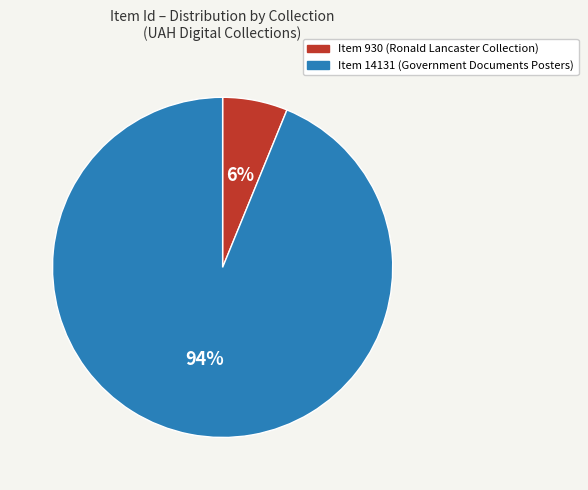

Is it true that Item 930 (Ronald Lancaster Collection) is 1% of the pie?

False